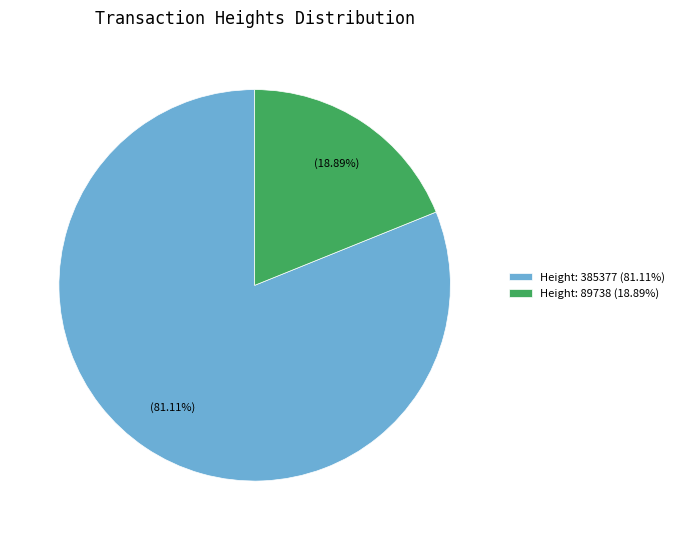

Is it true that Height: 385377 is 92% of the pie?

False